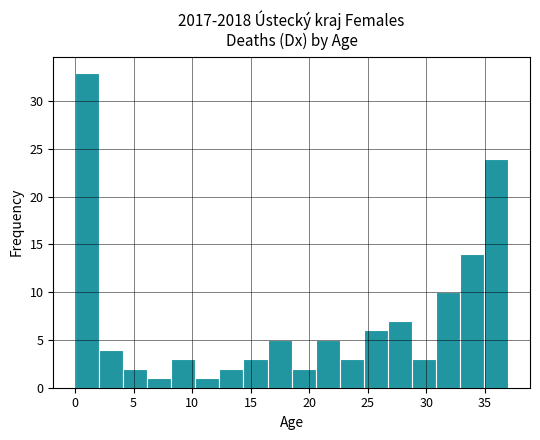

Reading left to right, transcribe this chart: for each bar, give the range it covers on the x-axis and its height. Neither the bar edges nor the heights are printed on the chart, so give them approximately, as read against the axes.

0.0 to 2.0: 33
2.0 to 4.0: 4
4.0 to 6.0: 2
6.0 to 8.0: 1
8.0 to 10.5: 3
10.5 to 12.5: 1
12.5 to 14.5: 2
14.5 to 16.5: 3
16.5 to 18.5: 5
18.5 to 20.5: 2
20.5 to 22.5: 5
22.5 to 24.5: 3
24.5 to 26.5: 6
26.5 to 29.0: 7
29.0 to 31.0: 3
31.0 to 33.0: 10
33.0 to 35.0: 14
35.0 to 37.0: 24